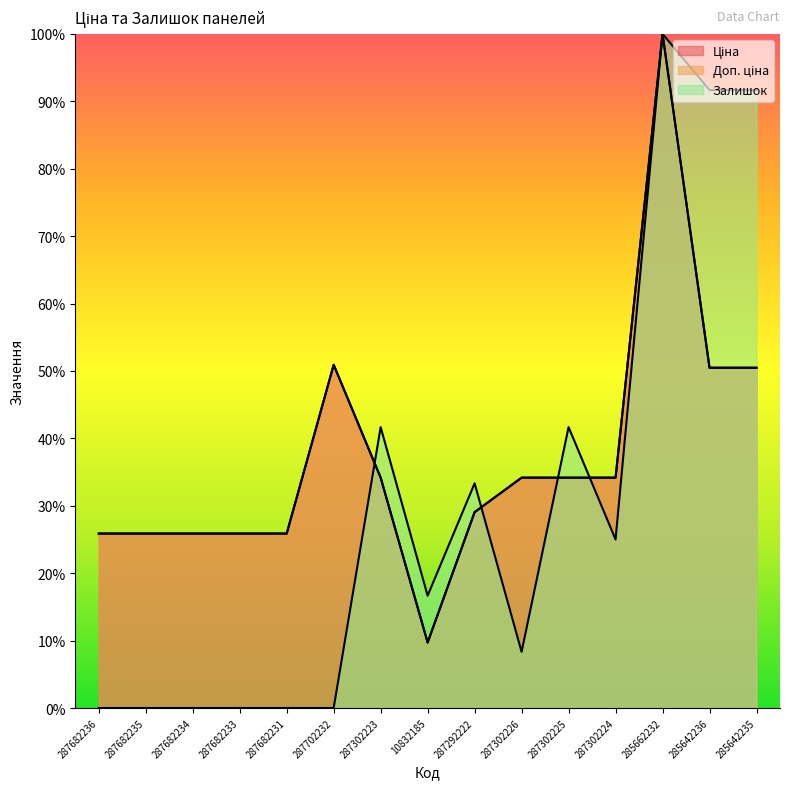

What is the total value across all series at 285642236?

192.6